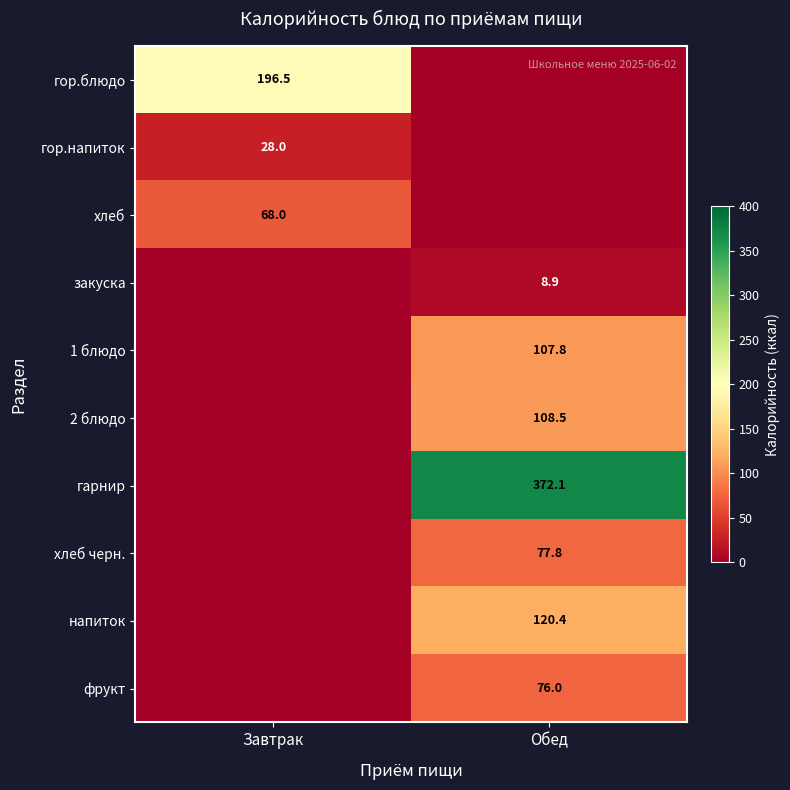

Is the value of гор.напиток at Завтрак greater than the value of напиток at Обед?

No